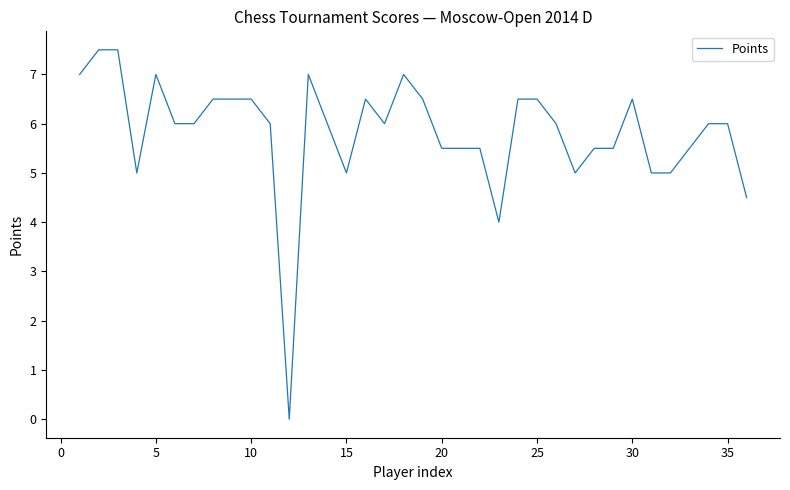

What is the difference between the maximum and minimum values?

7.5